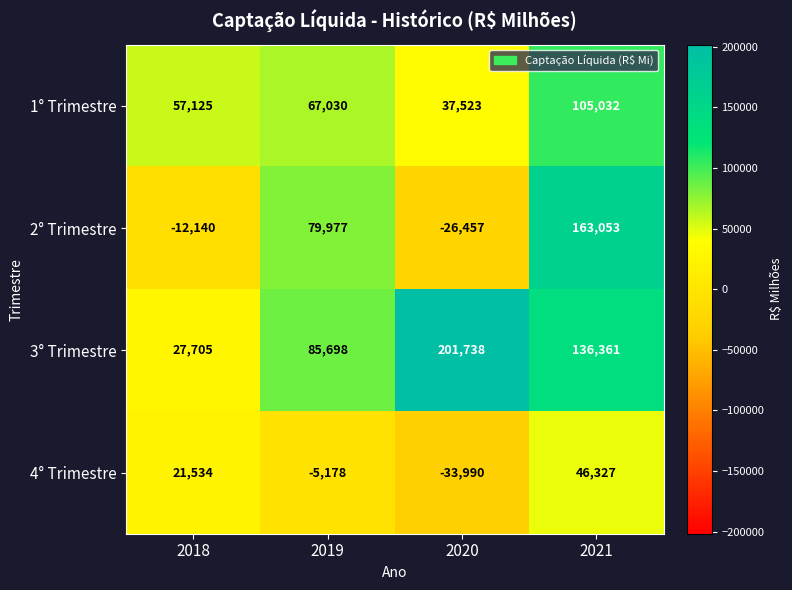

At 2020, list the series in order from largest to smallest.

3° Trimestre, 1° Trimestre, 2° Trimestre, 4° Trimestre